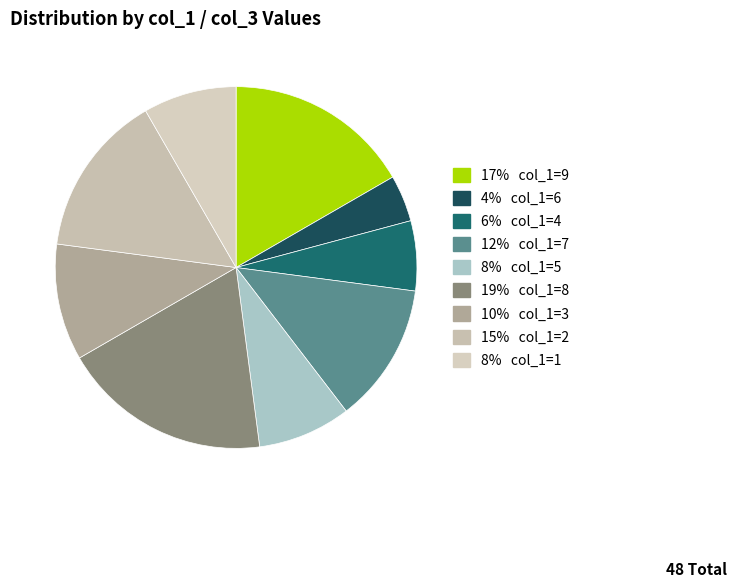

How many slices are in this pie chart?

9